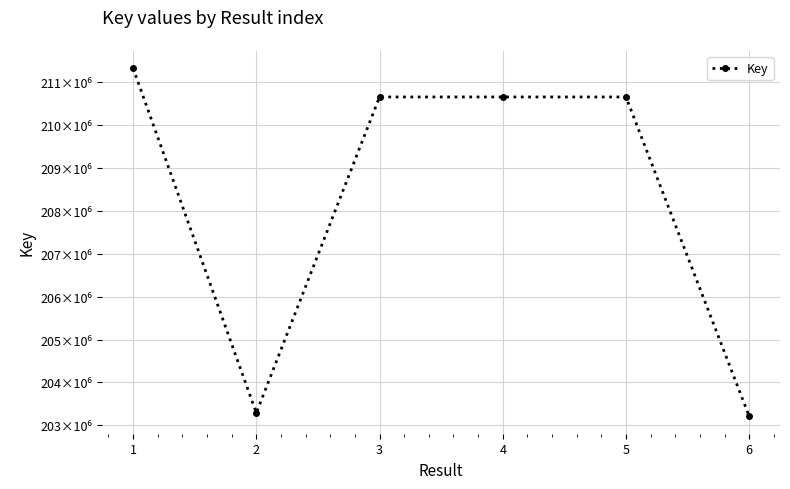

Reading left to right, list all the values displayed in this chart.

1=211326060	2=203290956	3=210654959	4=210655041	5=210655000	6=203211812